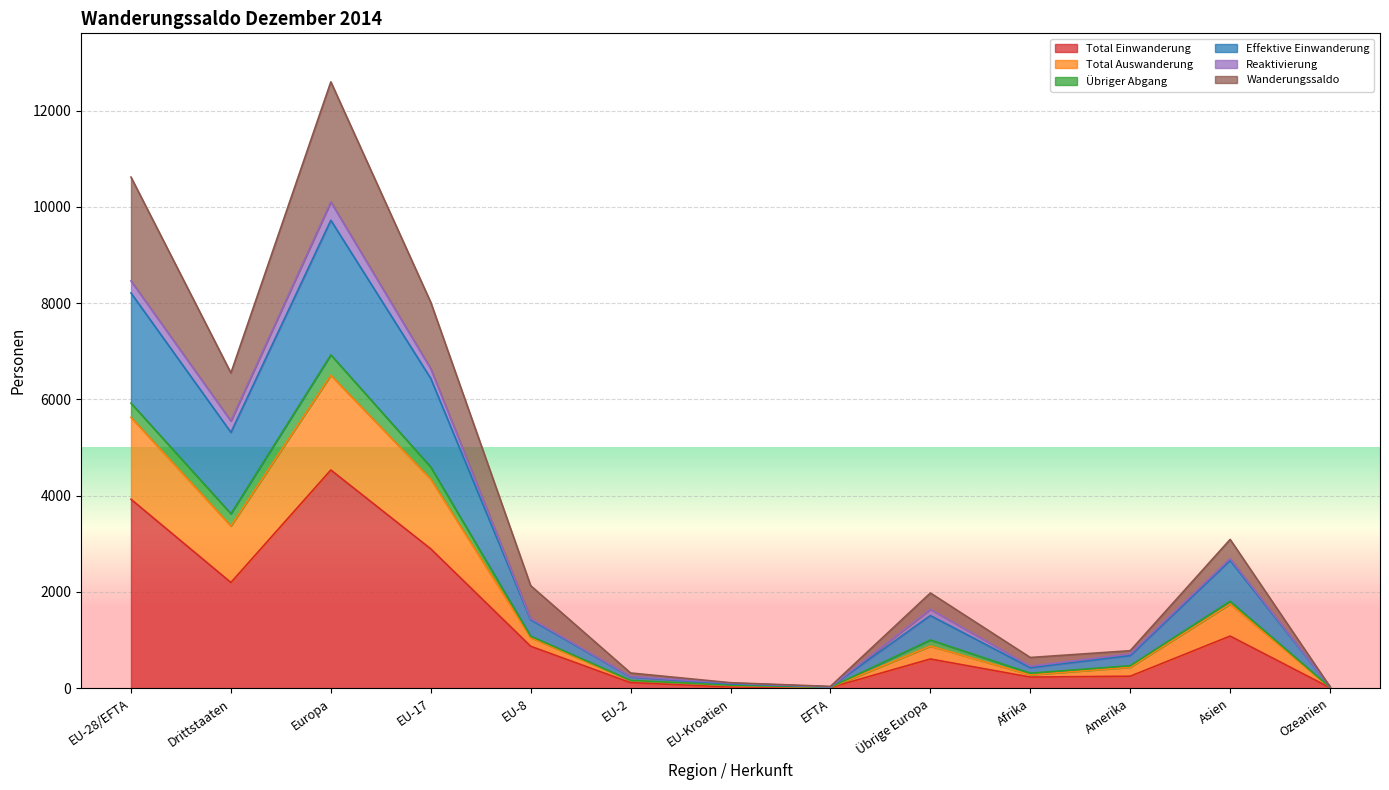

Does the chart display data point markers on the line(s)?

No